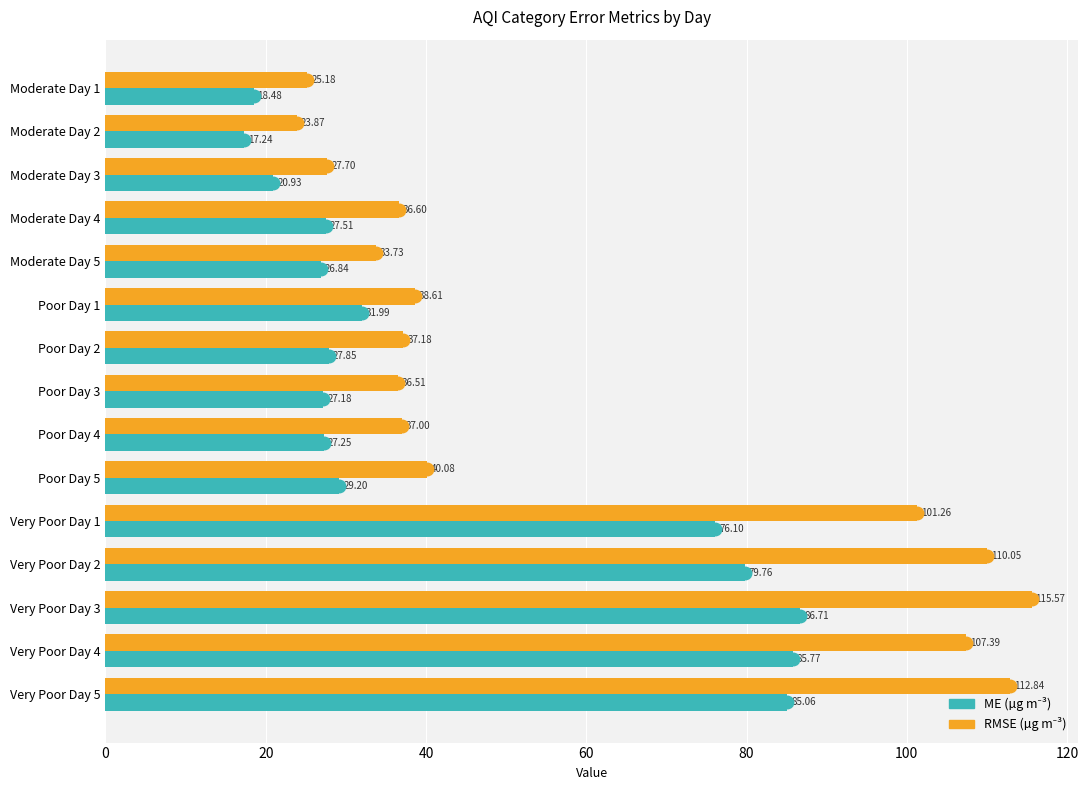

What is the difference between the highest and lowest values at Moderate Day 4?

9.1